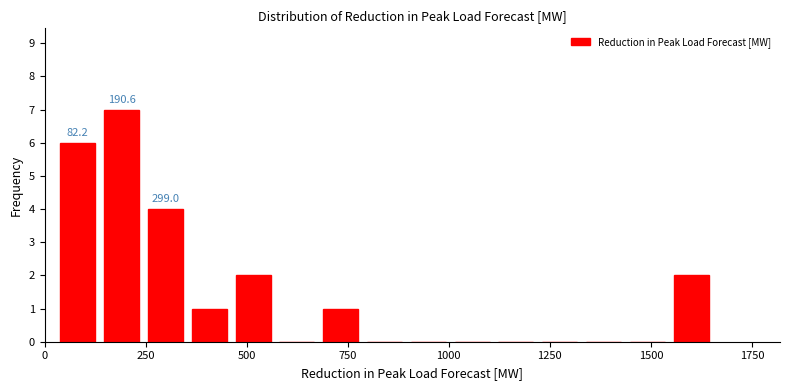

Around what value on the x-axis is the tallest bar? Give the approximate position of its centre, as read against the axis.

200